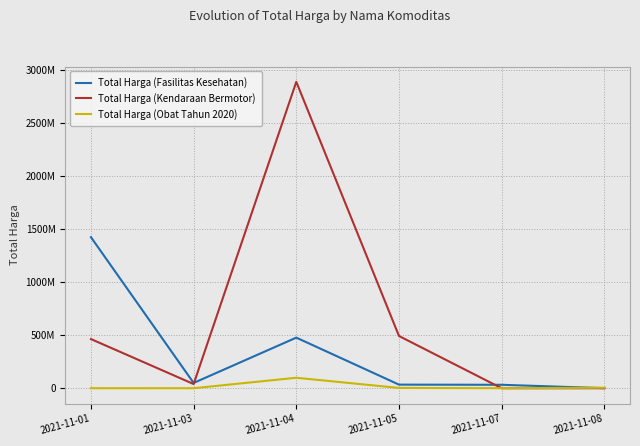

Where is Total Harga (Obat Tahun 2020) nearest to the value 49425285?

2021-11-08